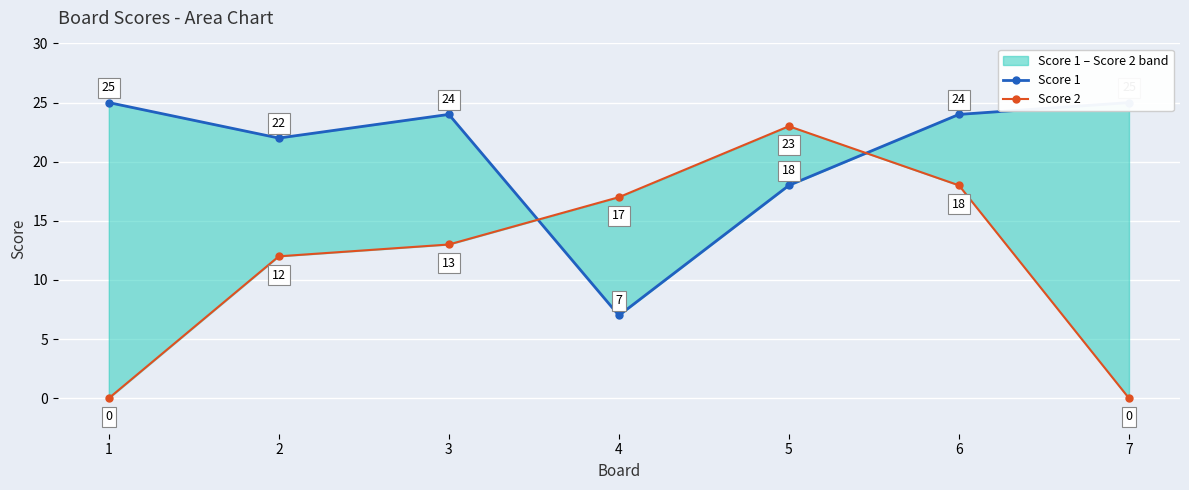

At which category is the sum across all series the highest?

6